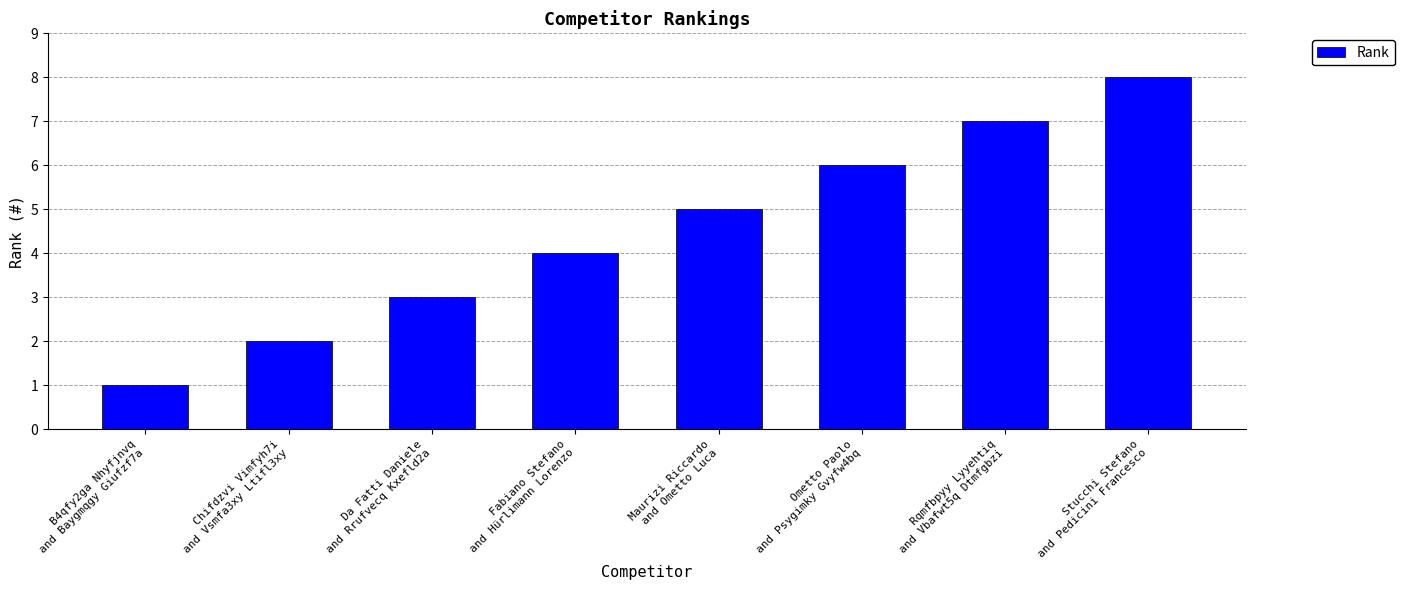

Rank the categories by value from lowest to highest.

B4qfy2ga Nhyfjnvq
and Baygmqgy Giufzf7a, Chifdzvi Vimfyh7i
and Vsmfa3xy Ltifl3xy, Da Fatti Daniele
and Rrufvecq Kxefld2a, Fabiano Stefano
and Hürlimann Lorenzo, Maurizi Riccardo
and Ometto Luca, Ometto Paolo
and Psygimky Gvyfw4bq, Rqmfbpyy Lyyehtiq
and Vbafwt5q Dtmfgbzi, Stucchi Stefano
and Pedicini Francesco